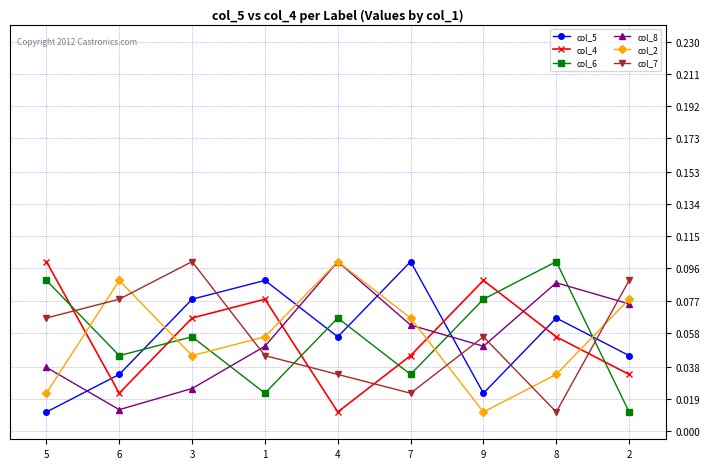

How many times do col_2 and col_4 cross each other?

5